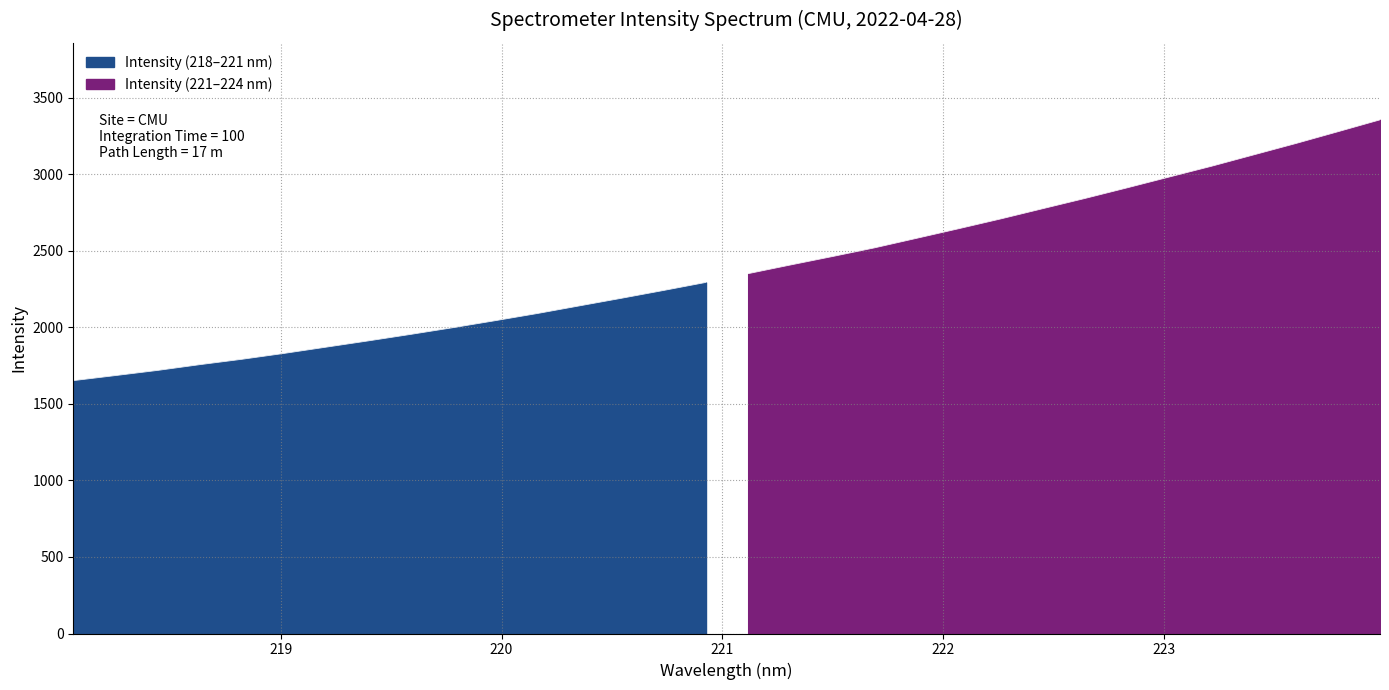

List the labels in order of value, smallest first.

218.0596, 218.2508, 218.442, 218.6332, 218.8244, 219.0156, 219.2067, 219.3979, 219.589, 219.7801, 219.9712, 220.1623, 220.3533, 220.5444, 220.7354, 220.9264, 221.1174, 221.3083, 221.4993, 221.6902, 221.8812, 222.0721, 222.263, 222.4538, 222.6447, 222.8355, 223.0264, 223.2172, 223.408, 223.5987, 223.7895, 223.9802